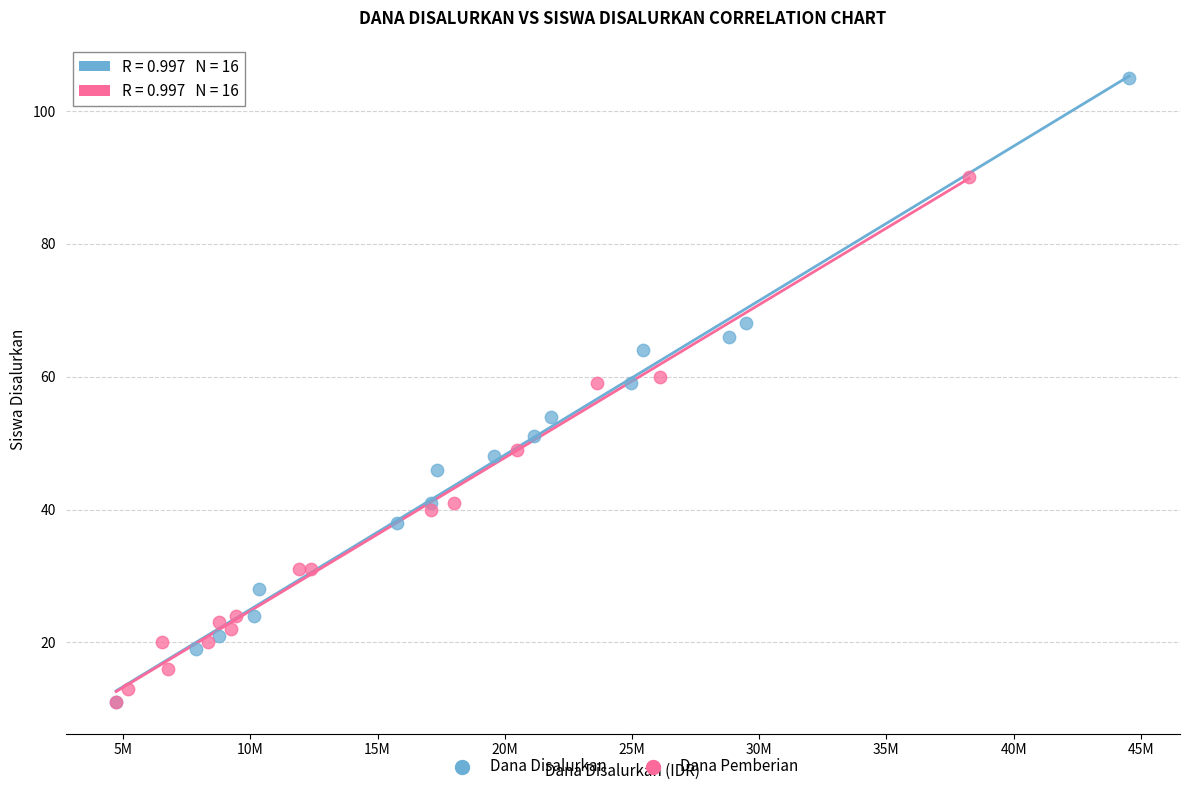

What are all the series names shown in the legend?

Dana Disalurkan, Dana Pemberian